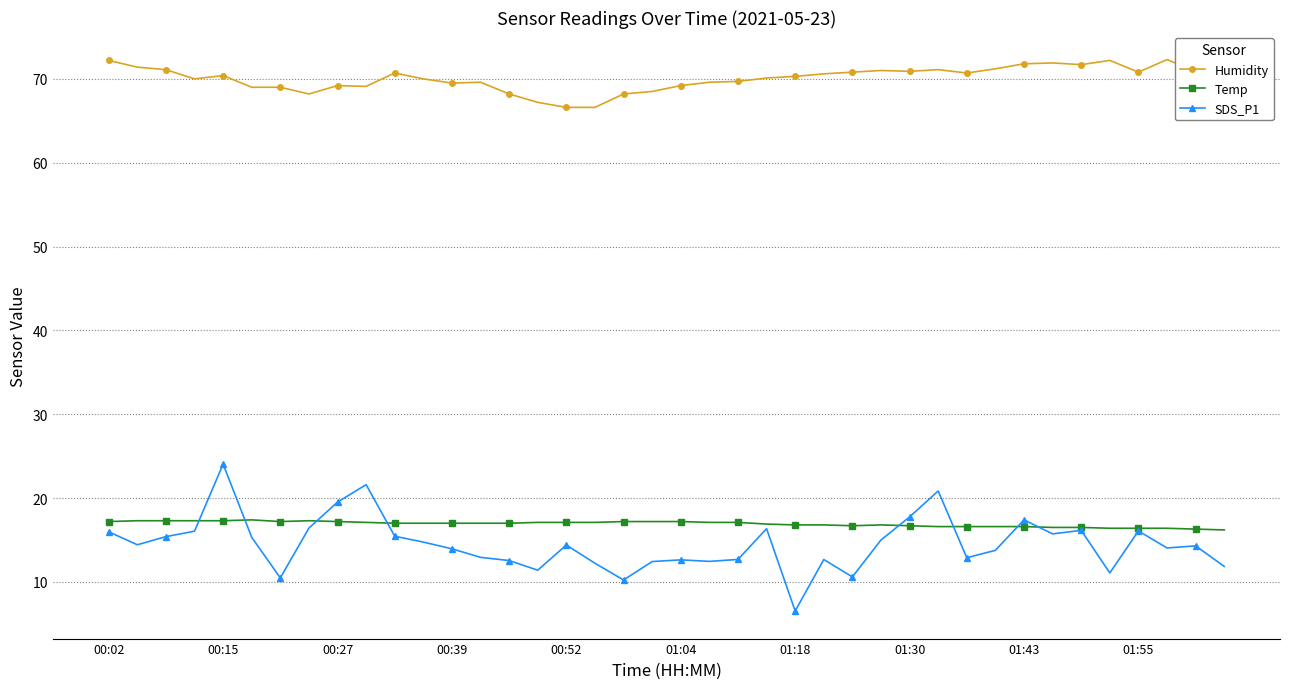

Which series has the widest spread of values?

SDS_P1